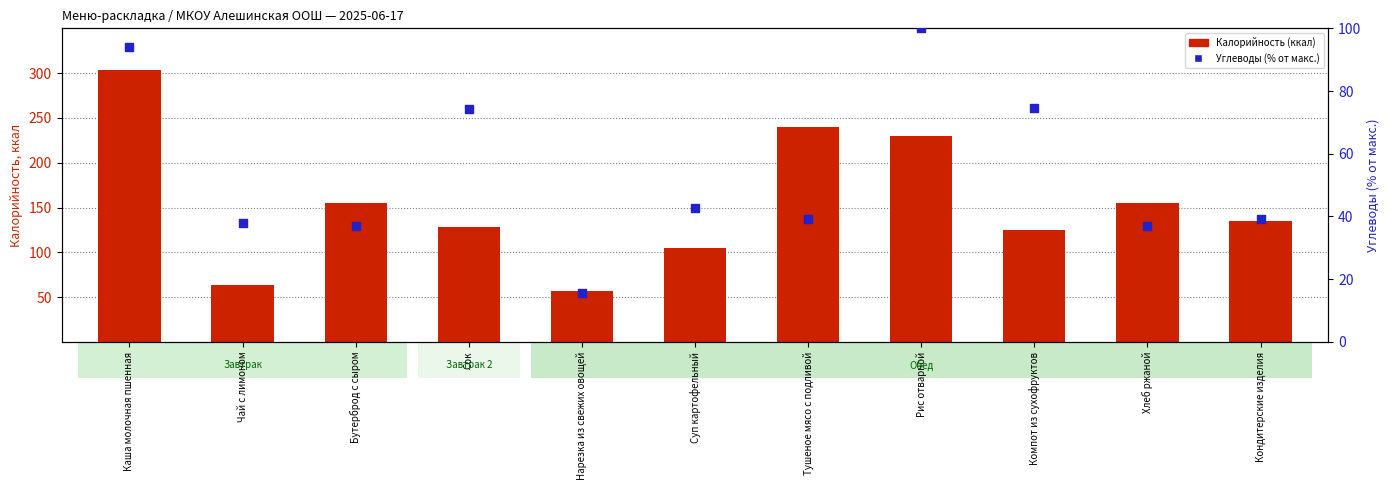

Which series has the largest Y range (max minus min)?

Калорийность (ккал)